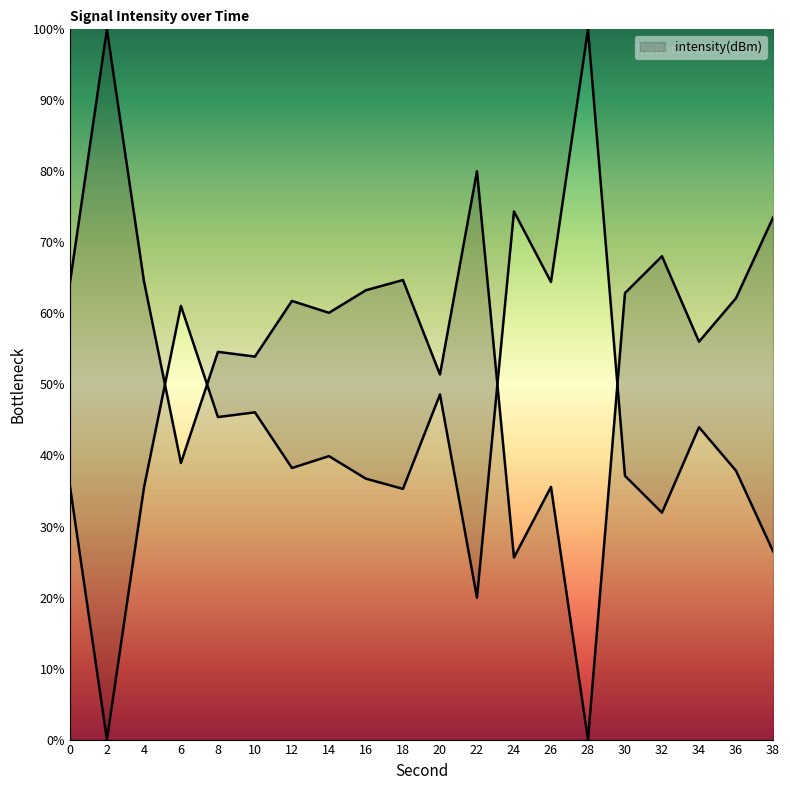

Reading left to right, transcribe all the data shown in this chart.

0=64.3	2=100.0	4=64.6	6=38.9	8=54.6	10=53.9	12=61.8	14=60.1	16=63.3	18=64.7	20=51.4	22=80.0	24=25.6	26=35.6	28=0.0	30=62.9	32=68.1	34=56.0	36=62.1	38=73.5